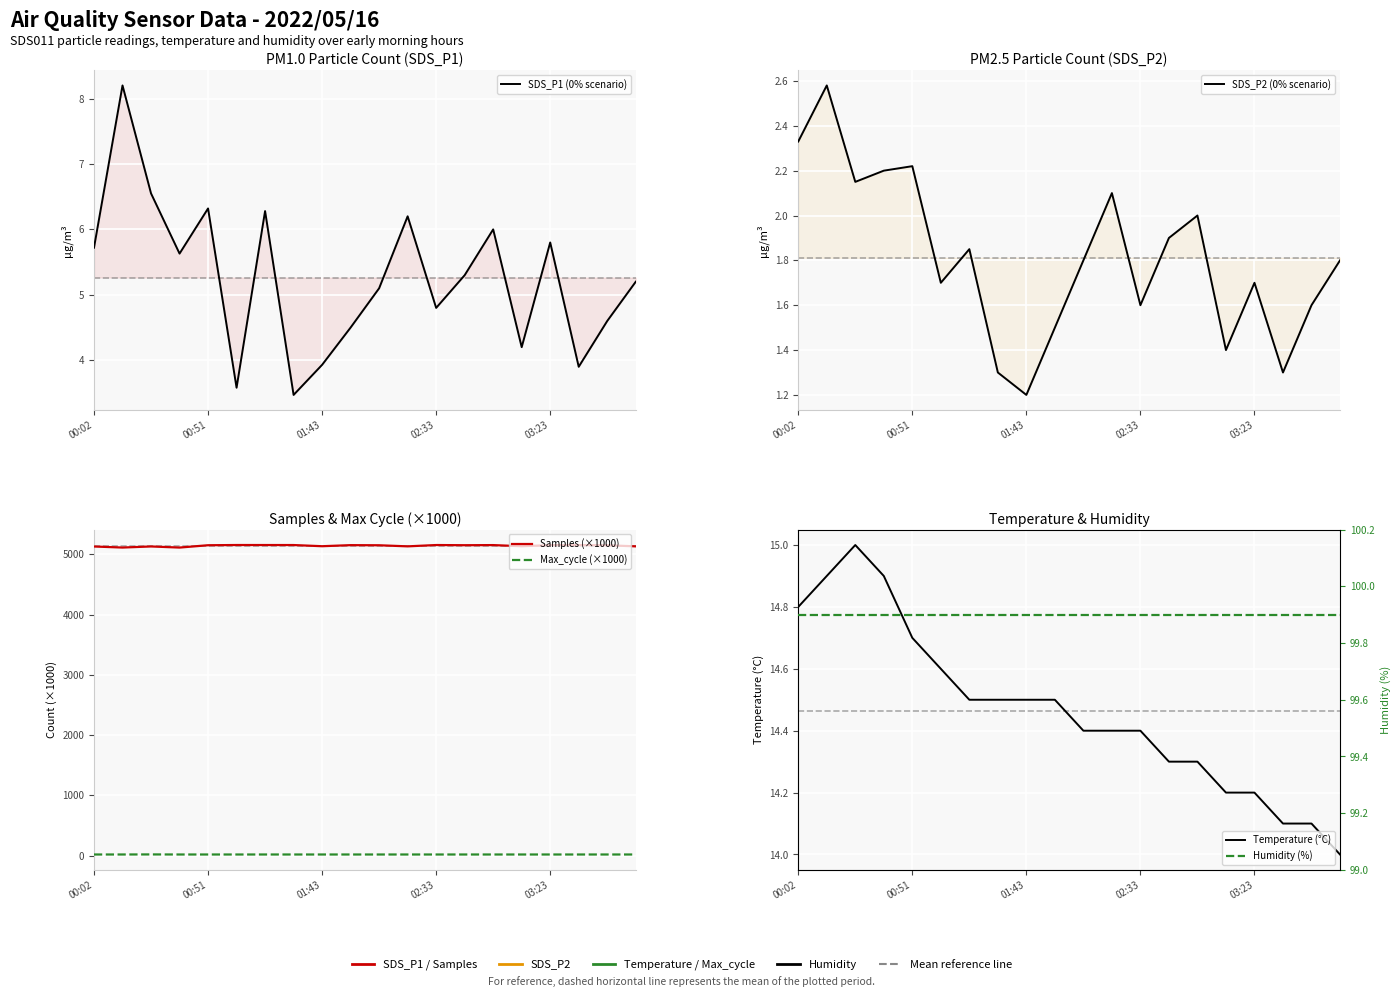

At how many categories does at least one series exceed 1722?

20